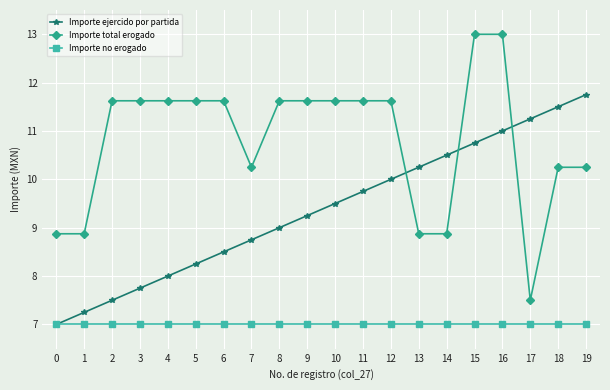

Which series has the largest total across all categories?

Importe total erogado